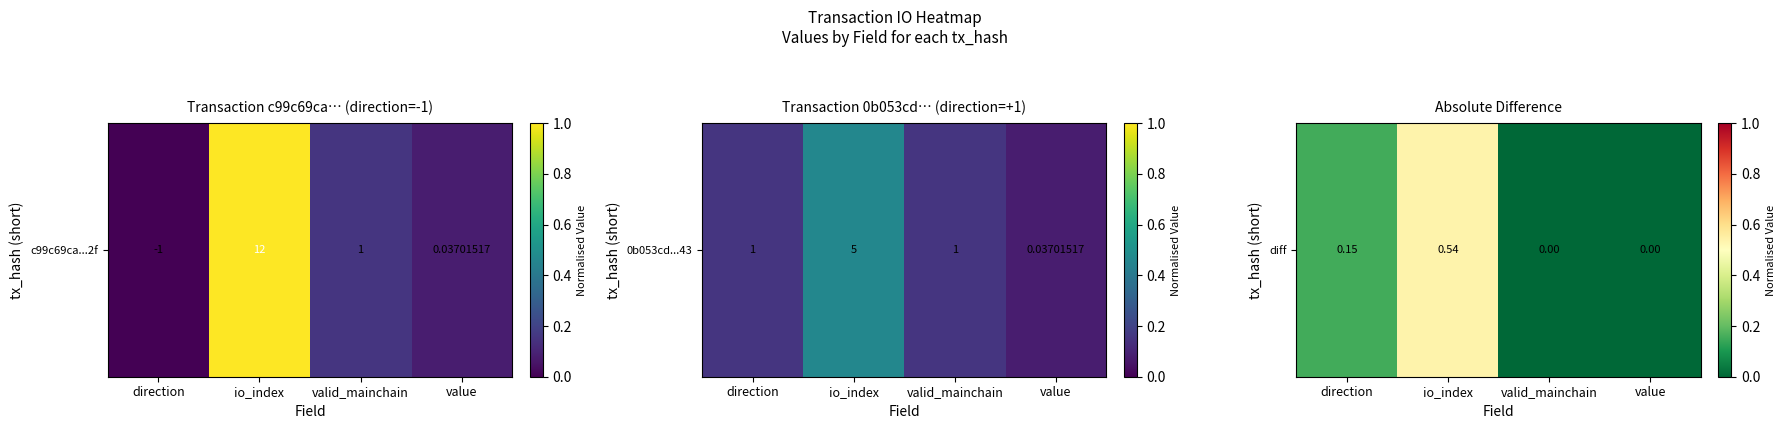

Rank the categories by value from highest to lowest.

io_index, direction, valid_mainchain, value